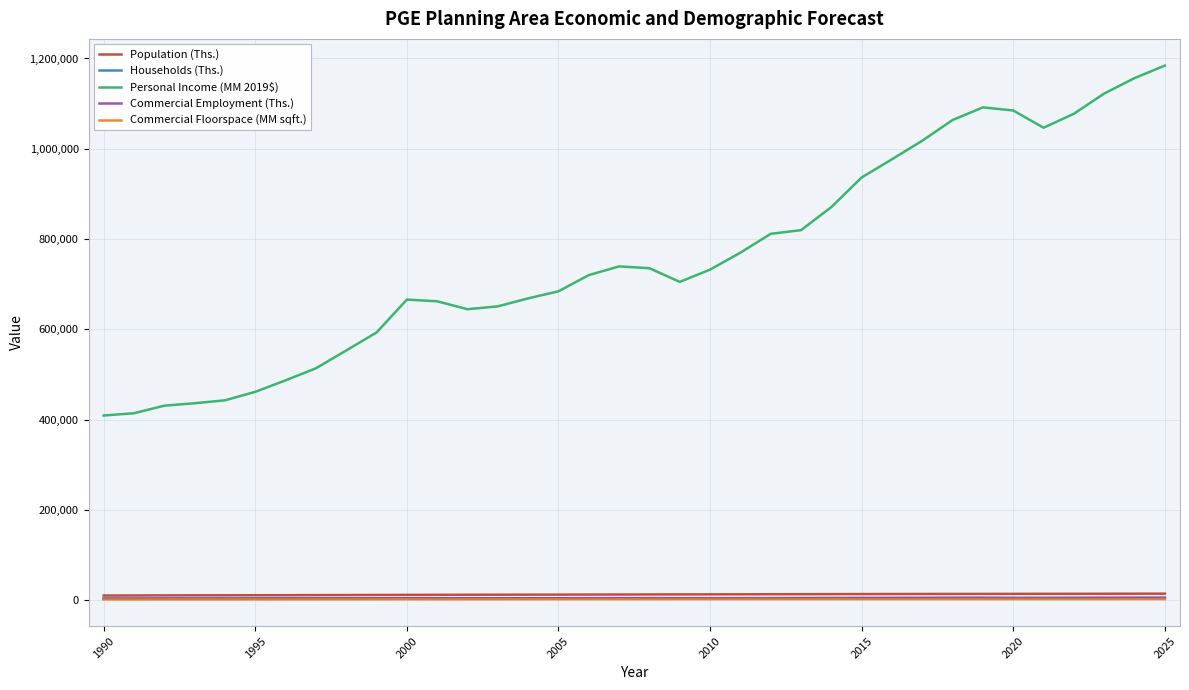

Which series has the largest range (max minus min)?

Personal Income (MM 2019$)